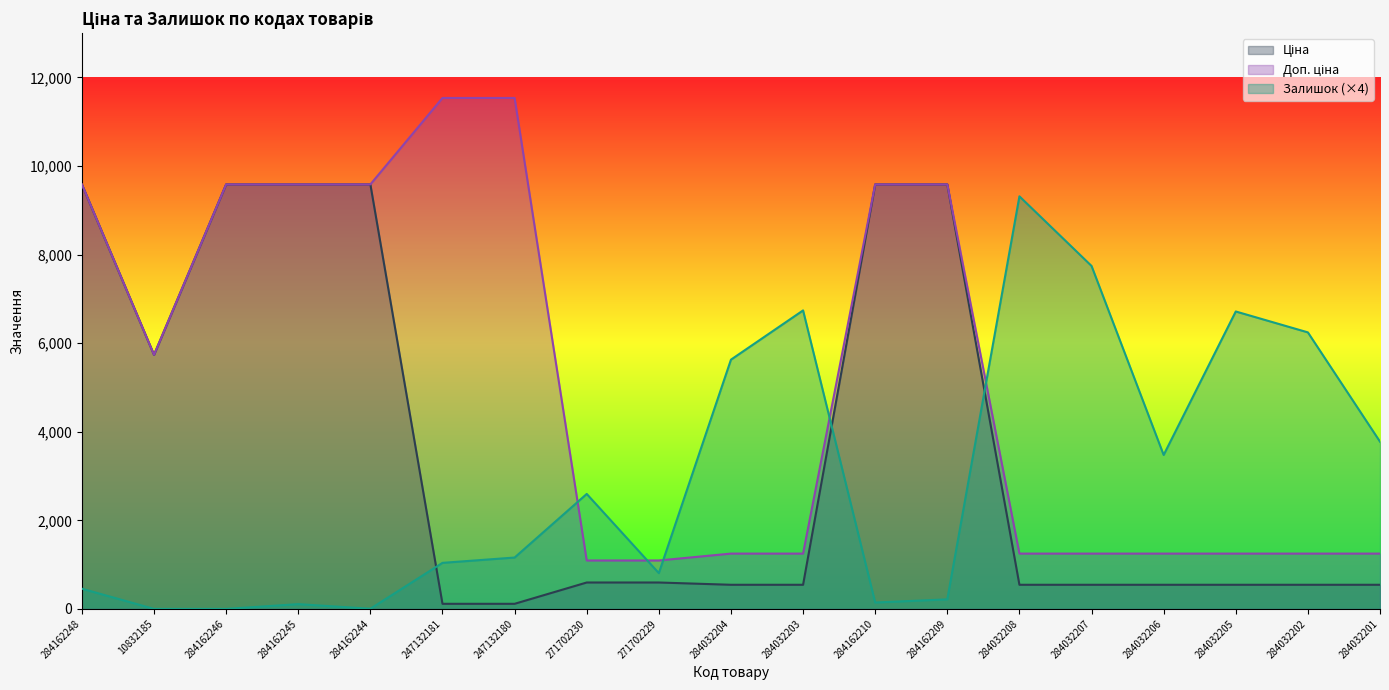

What is the sum of all Залишок values?

56172.0